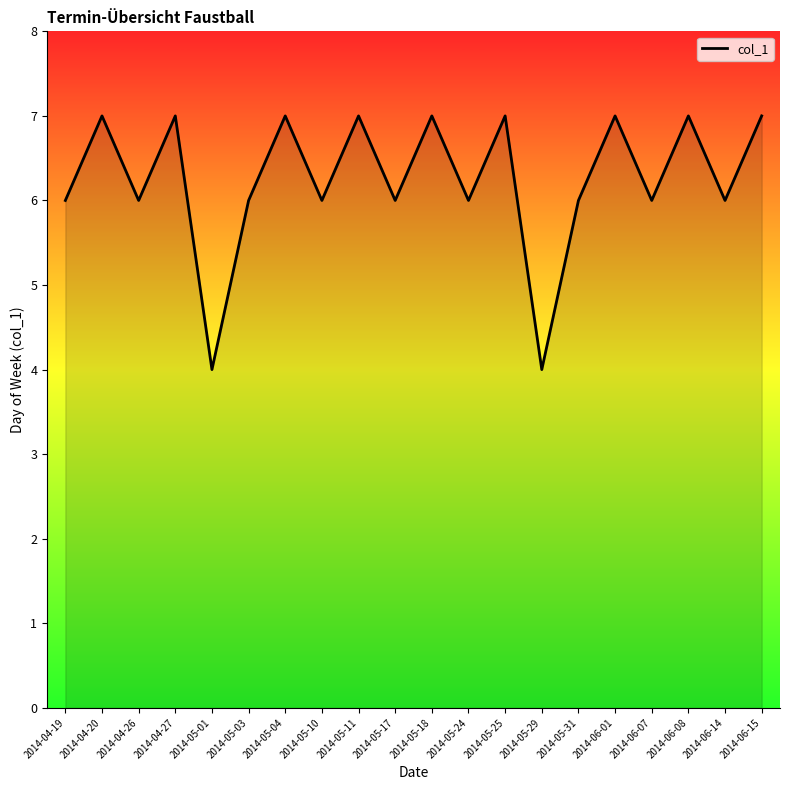

What is the smallest value displayed?

4